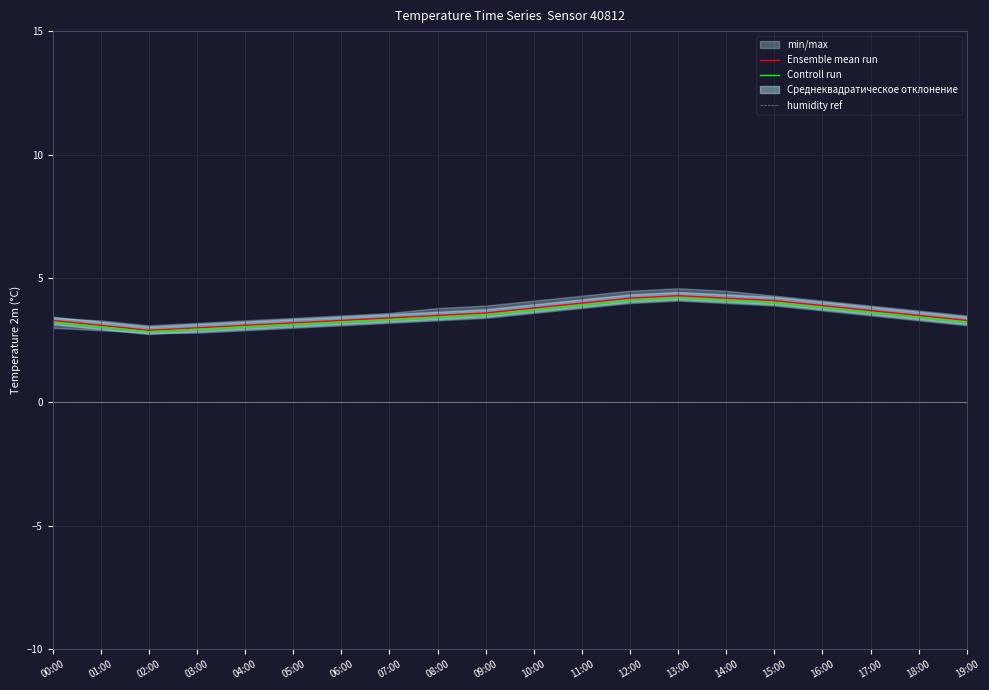

Which has a higher value, 02:00 or 09:00?

09:00